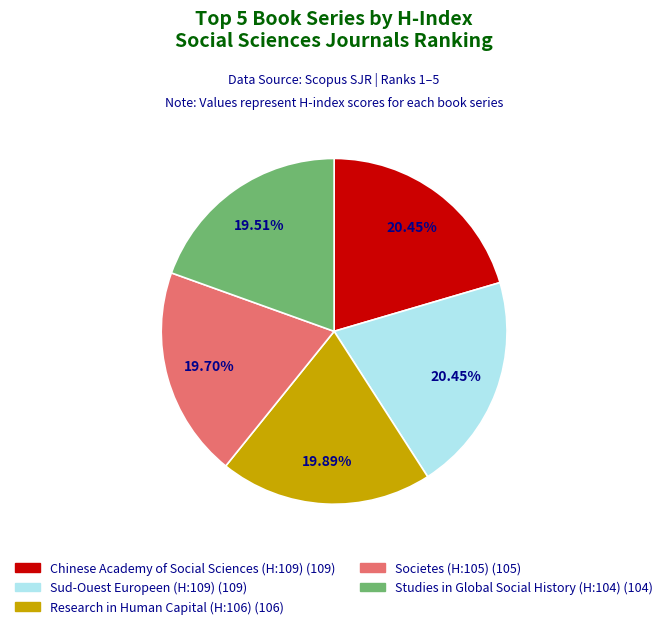

Is it true that Studies in Global Social History (H:104) is 20% of the pie?

True